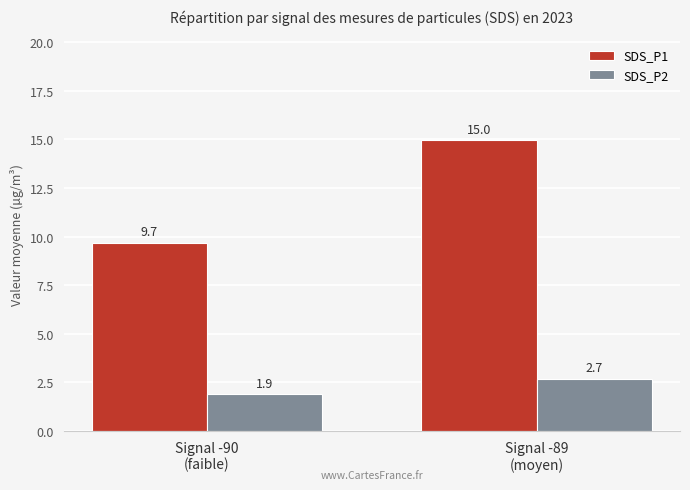

Which series has the widest spread of values?

SDS_P1